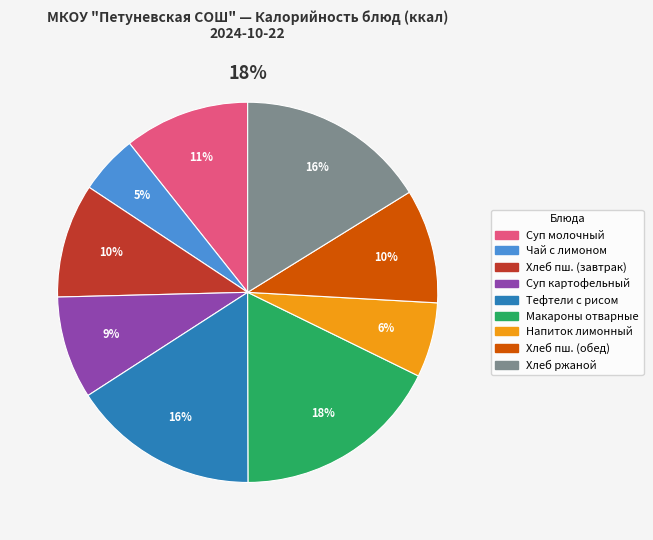

Combined, what portion of the pie is Суп молочный с макаронными изделиями and Макаронные изделия отварные?

28.4%